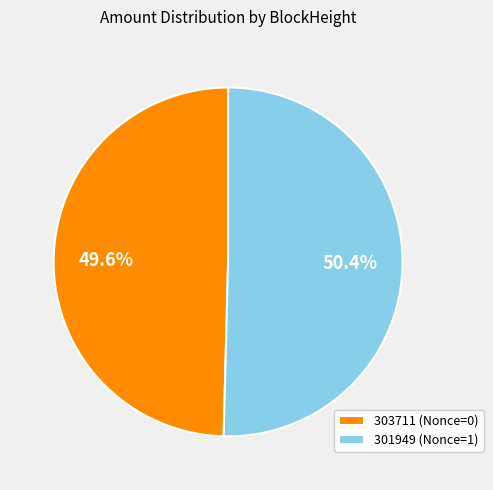

Does any single category account for the majority?

Yes